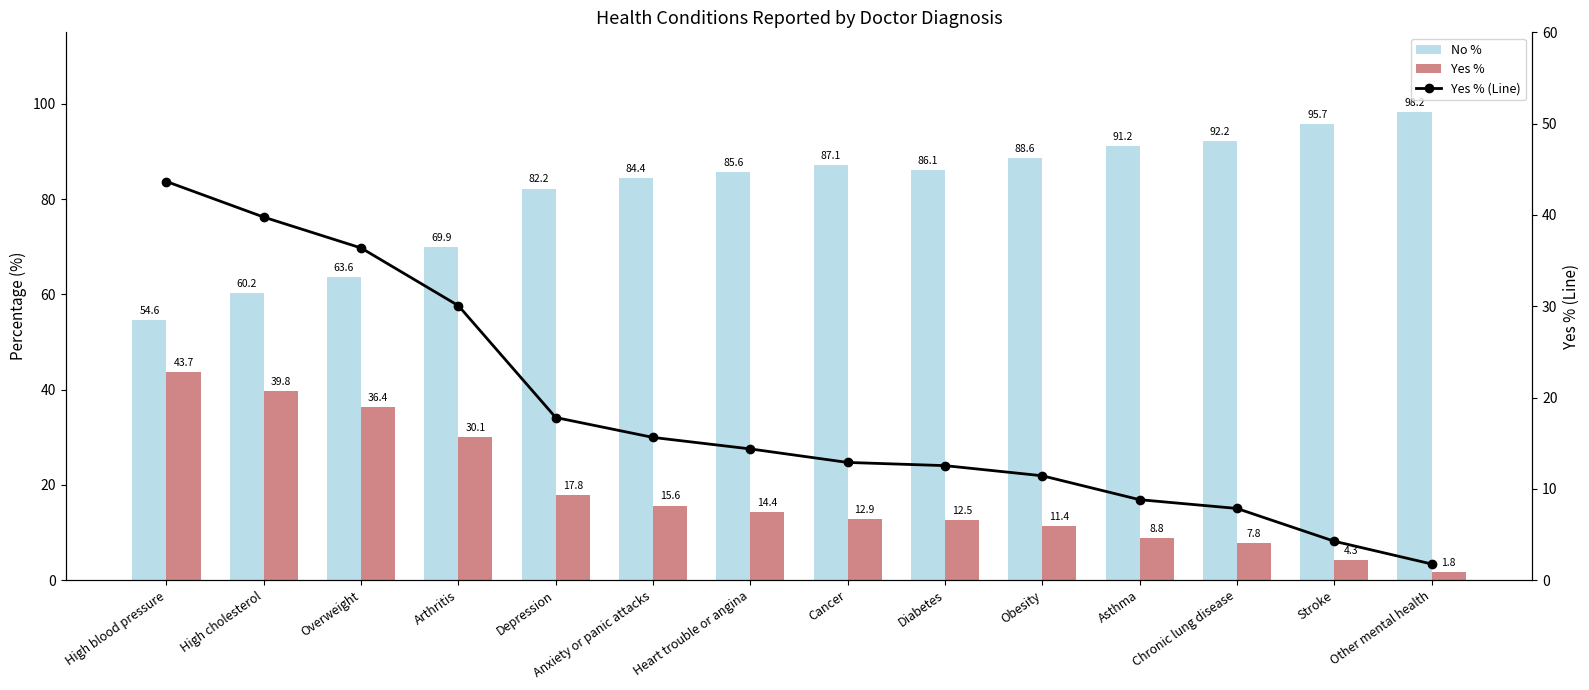

What is the average value of the Yes % (Line) series?

18.4